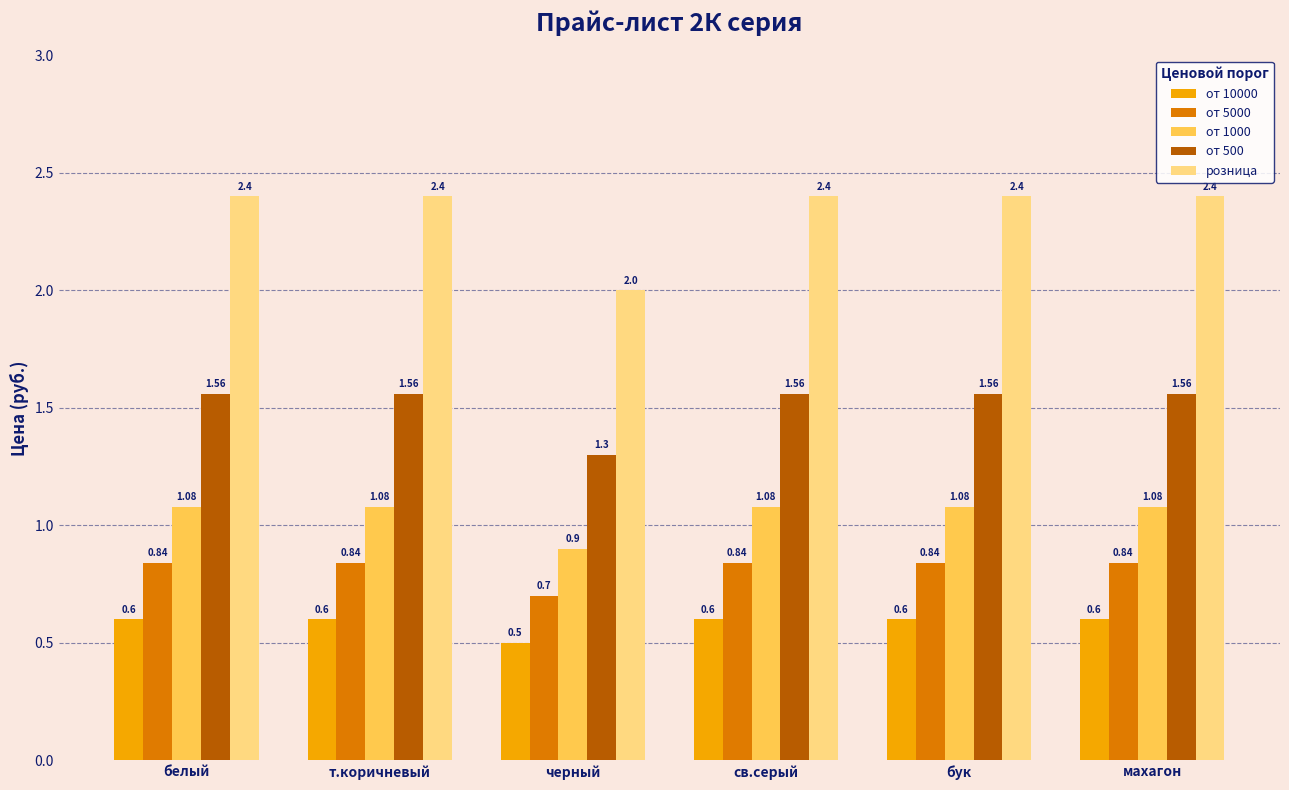

Is the value of розница at св.серый greater than the value of от 5000 at черный?

Yes